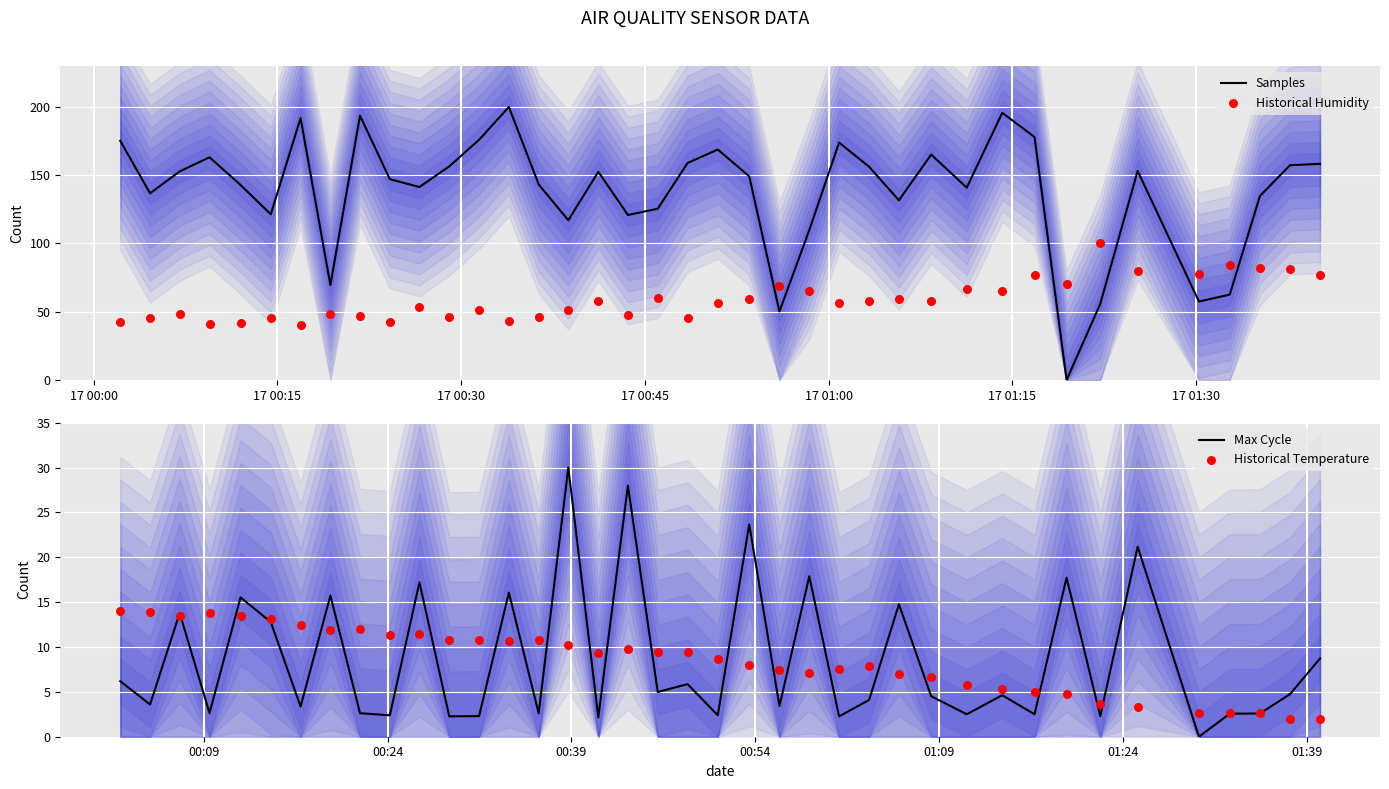

Which series contains the highest Y value?

Samples